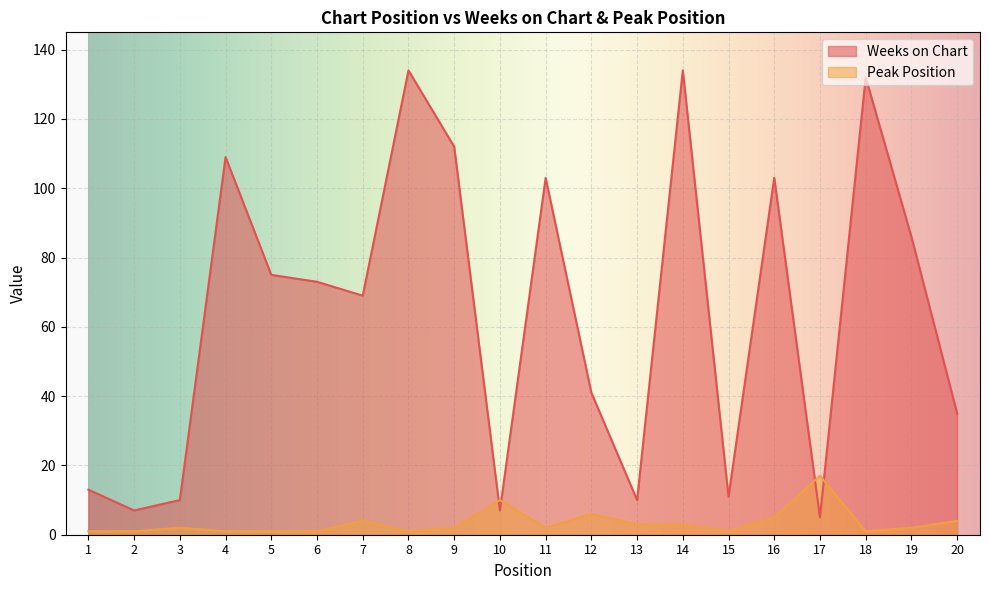

Which series ends up on top after the final intersection of Peak Position and Weeks on Chart?

Weeks on Chart